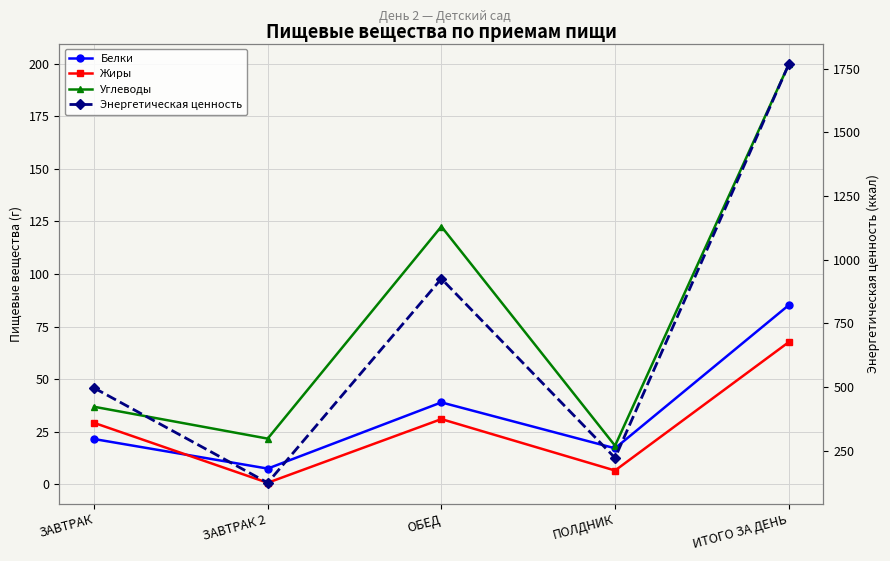

Rank the series at ИТОГО ЗА ДЕНЬ from highest to lowest value.

Энергетическая ценность, Углеводы, Белки, Жиры